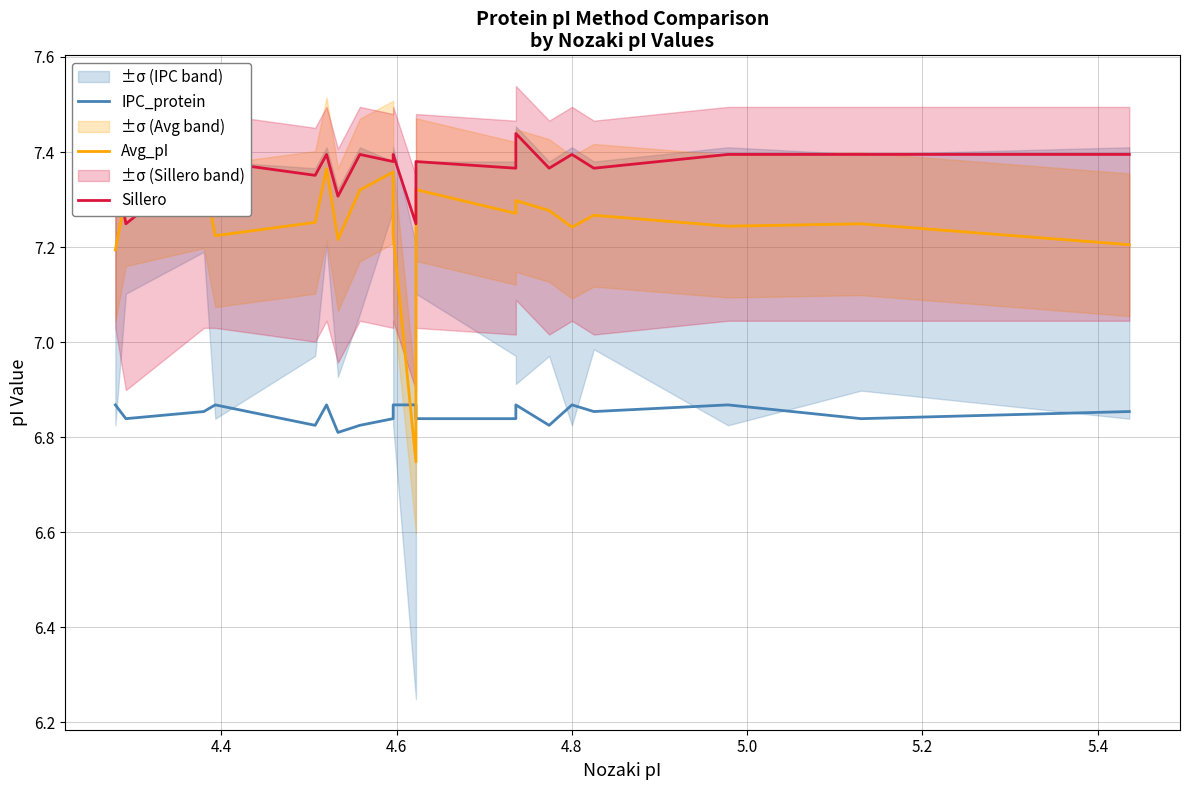

Count the number of data series in this chart.

3